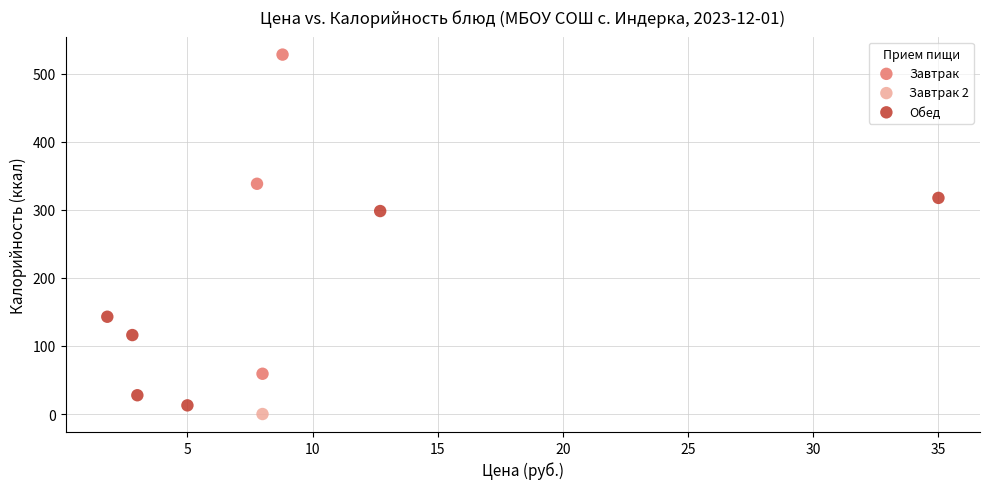

What are all the series names shown in the legend?

Завтрак, Завтрак 2, Обед